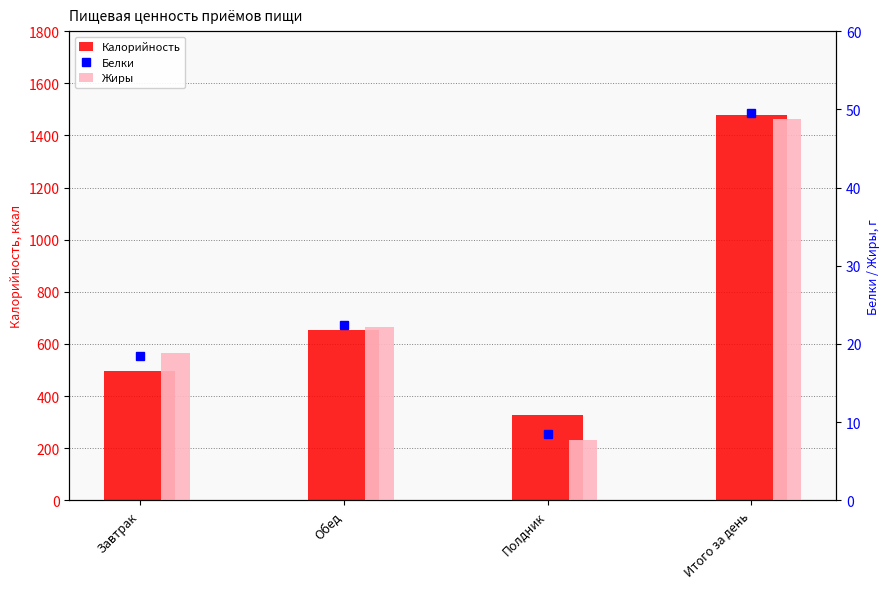

At how many categories does at least one series exceed 992?

1